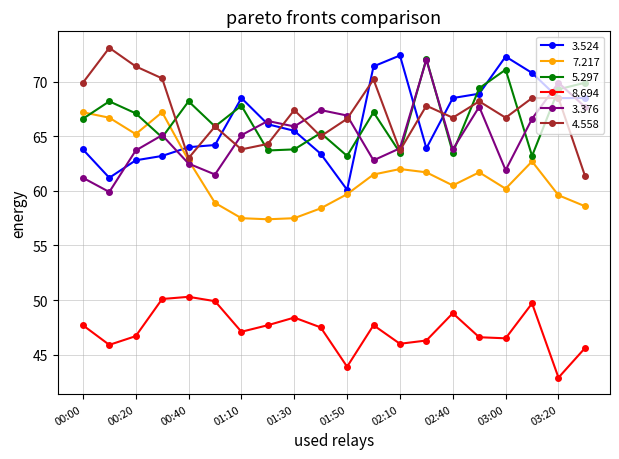

What is the average value of the 7.217 series?

61.4